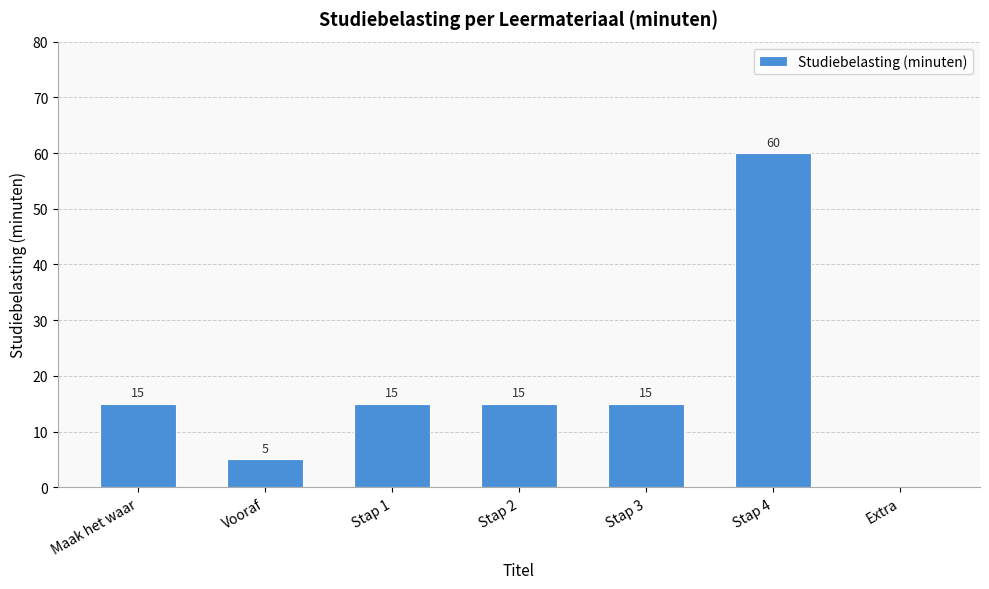

Which label corresponds to the largest value in the chart?

Stap 4